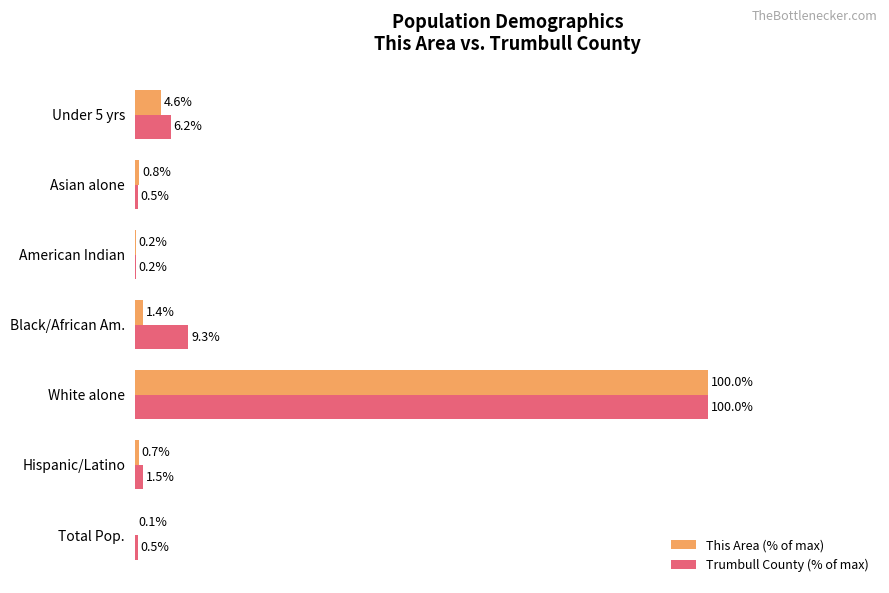

Where is Trumbull County (% of max) nearest to the value 50?

Black/African Am.